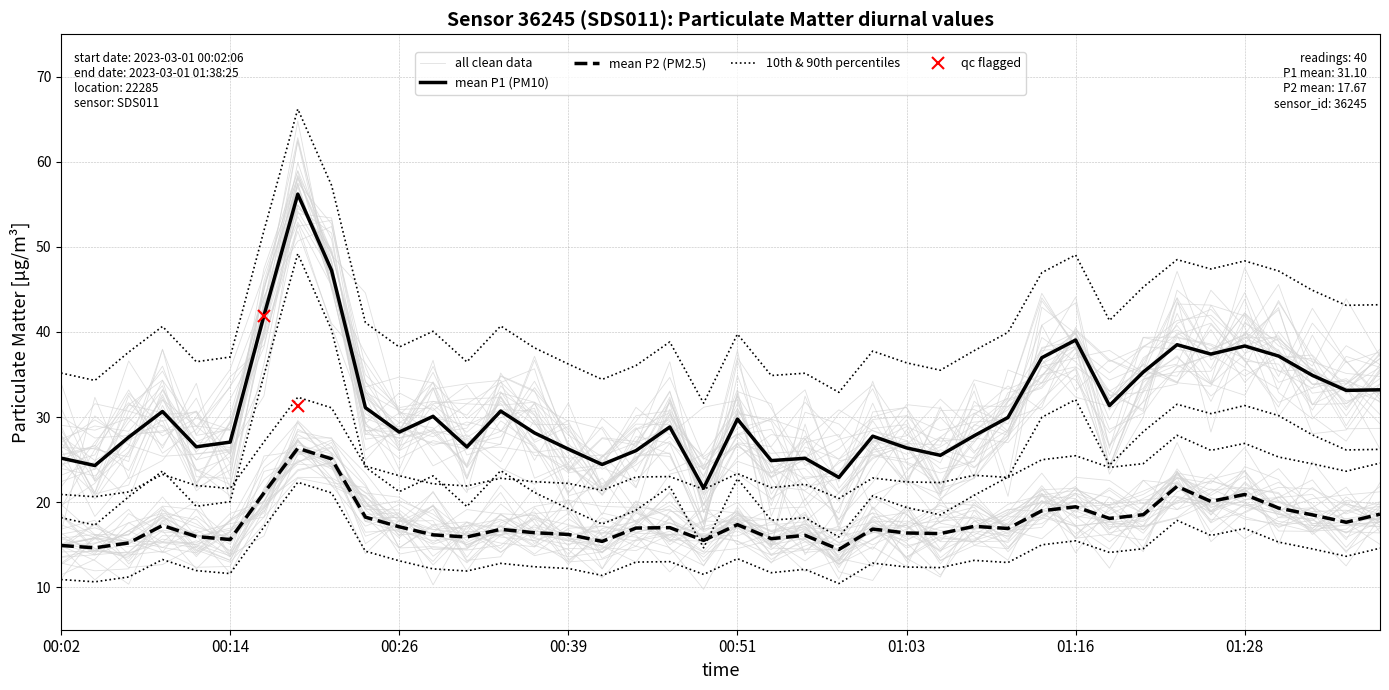

True or false: mean P2 (PM2.5) and mean P1 (PM10) intersect in this chart.

False